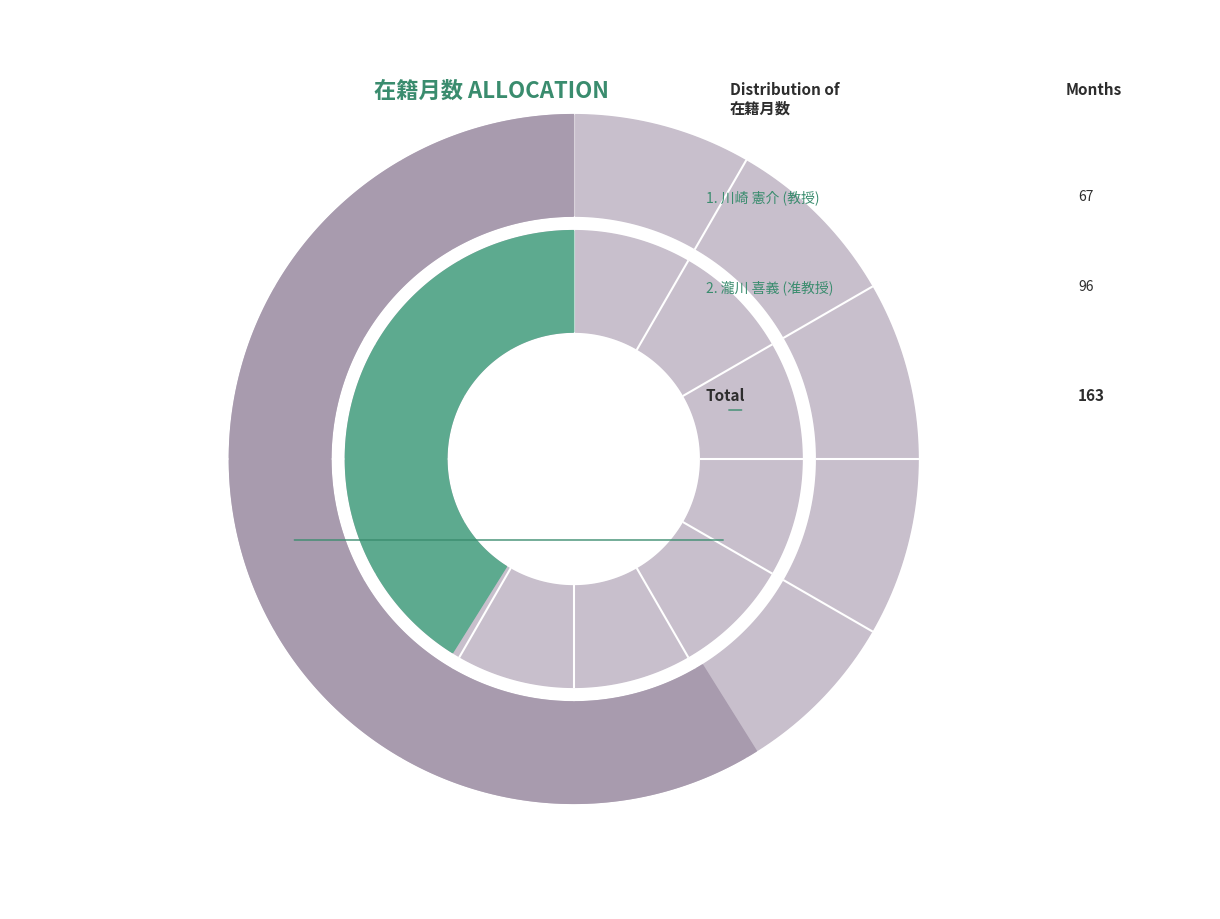

To the nearest percent, what is the average slice percentage?

50%